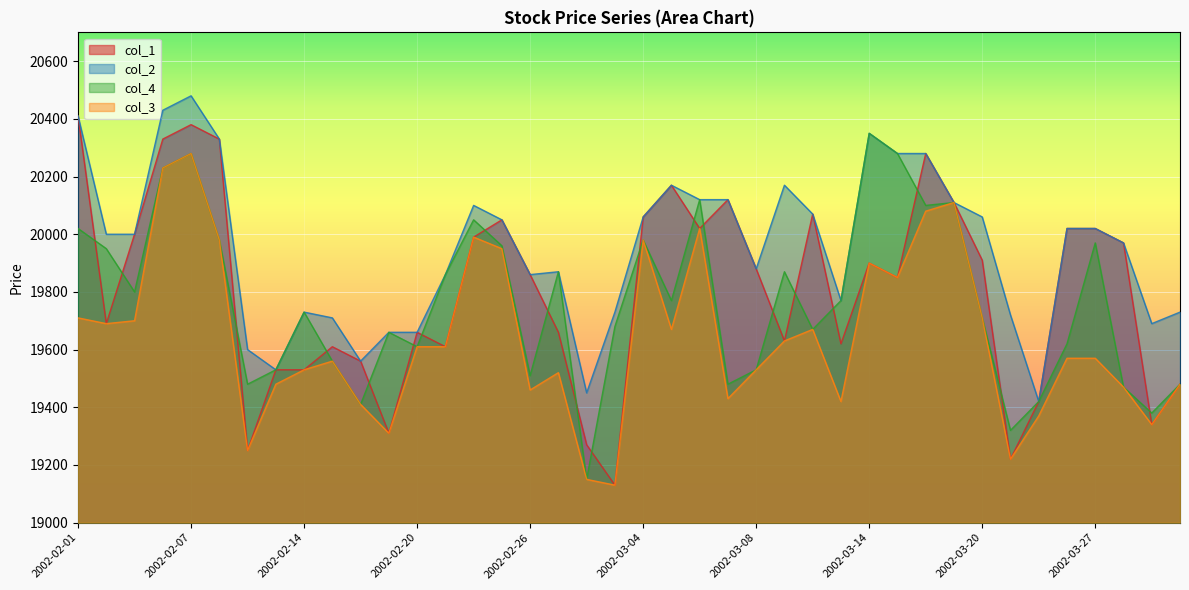

What position from the left is 2002-02-01?

1